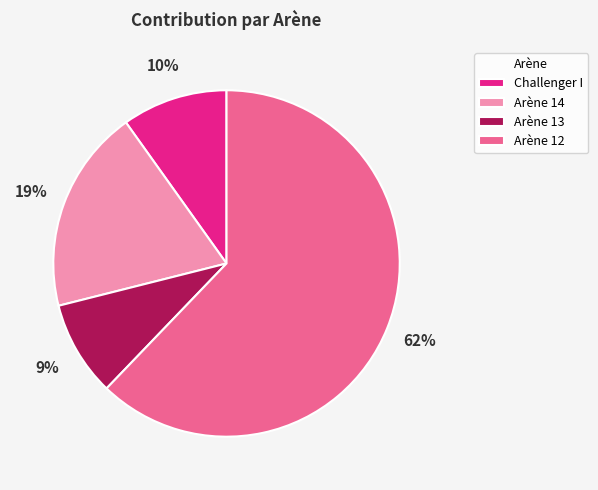

What is the ratio of the value at Arène 14 to the value at Arène 12?

0.3